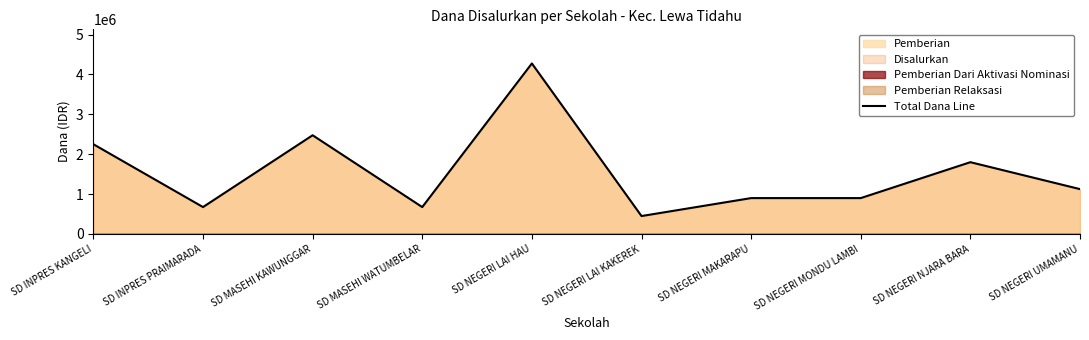

Which category has the highest value across all series?

SD NEGERI LAI HAU